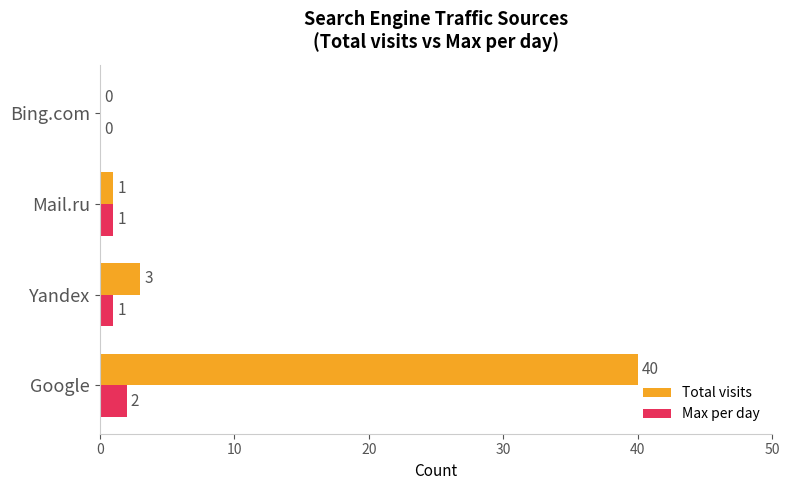

How many Max per day values are between 1 and 2?

3